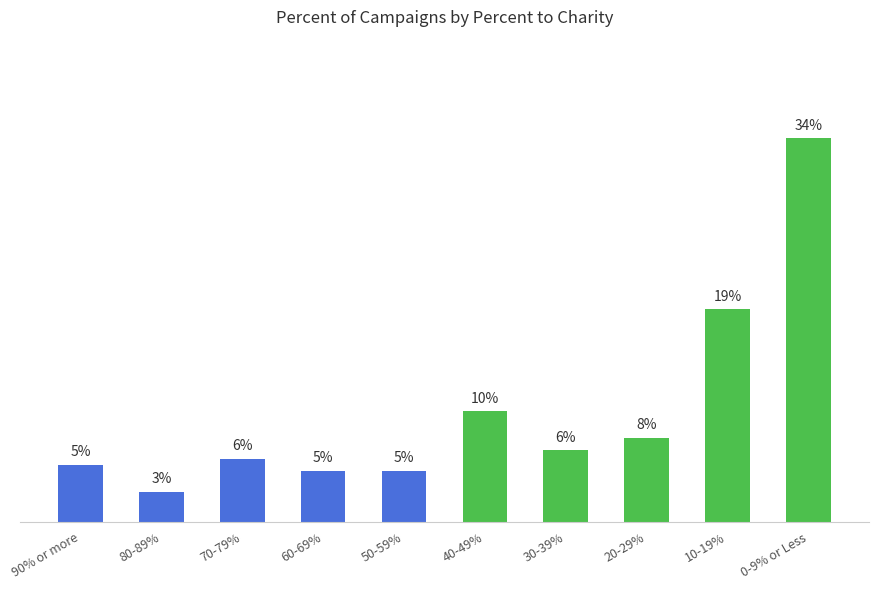

Does the chart contain any negative values?

No